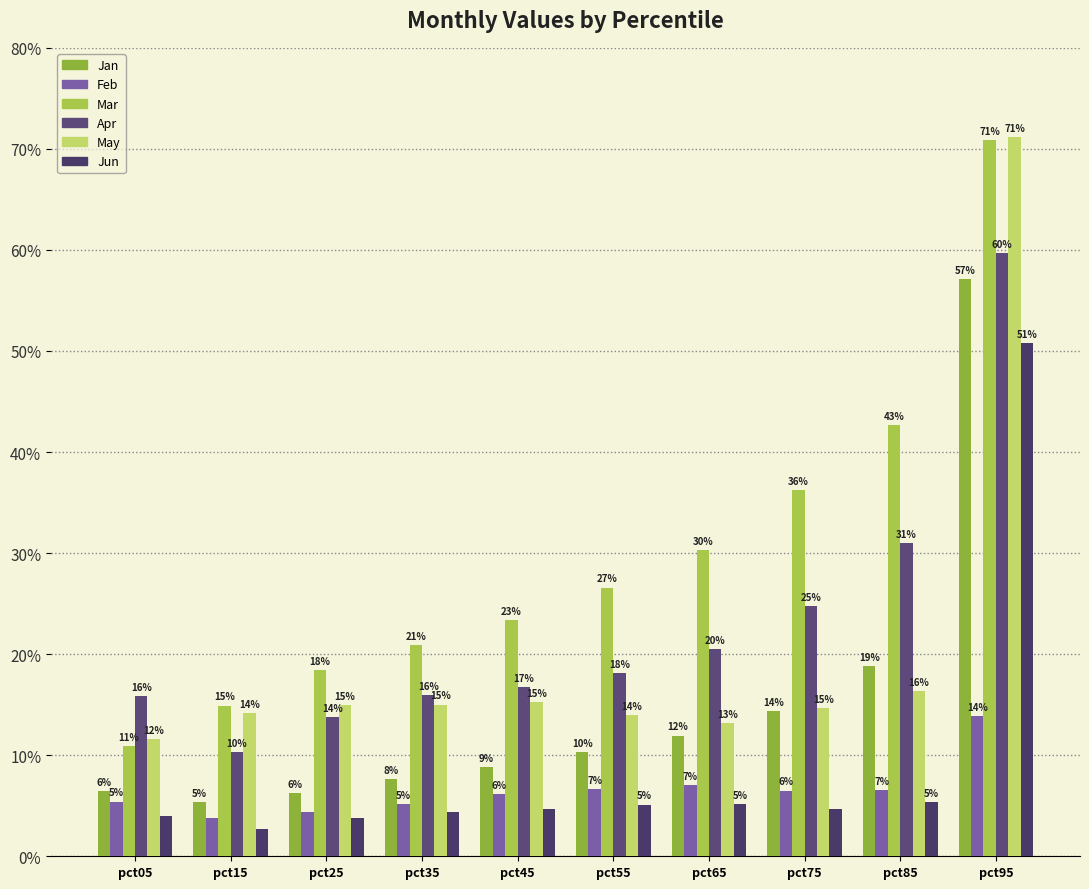

The value of Apr at pct55 is 0.2. True or false?

True